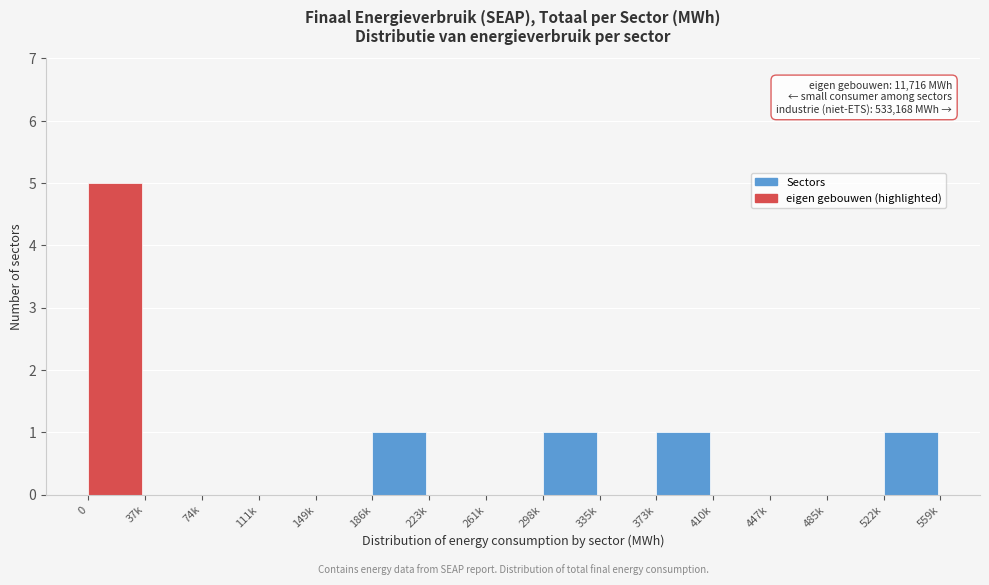

Reading left to right, transcribe all the data shown in this chart.

0=5	37k=0	74k=0	111k=0	149k=0	186k=1	223k=0	261k=0	298k=1	335k=0	373k=1	410k=0	447k=0	485k=0	522k=1